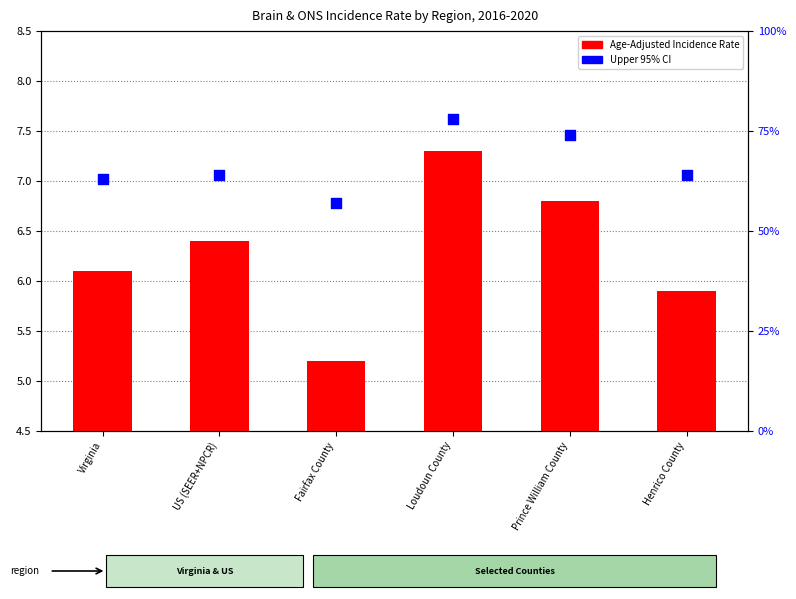

What are all the series names shown in the legend?

Age-Adjusted Incidence Rate, Upper 95% CI